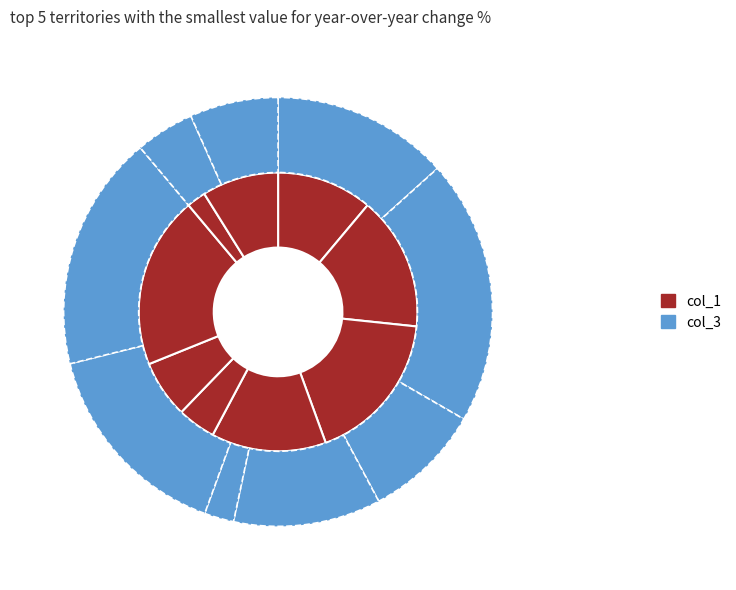

The 7 slice represents 32% of the pie. True or false?

False